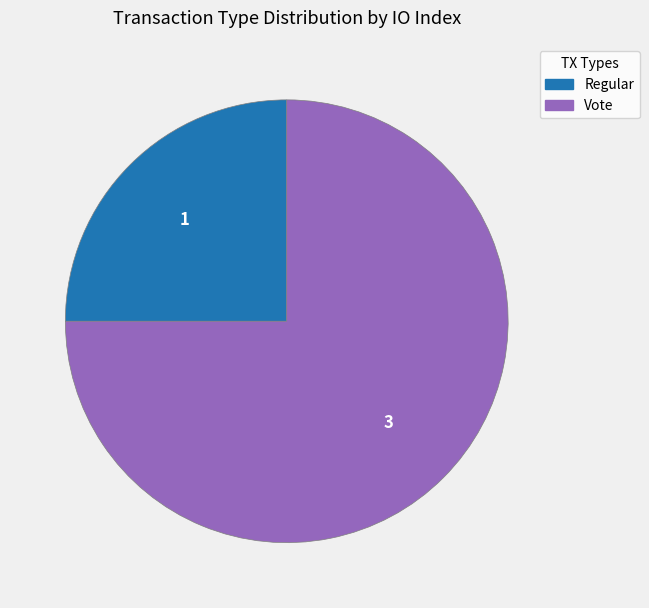

Does Vote represent more than half of the total?

Yes